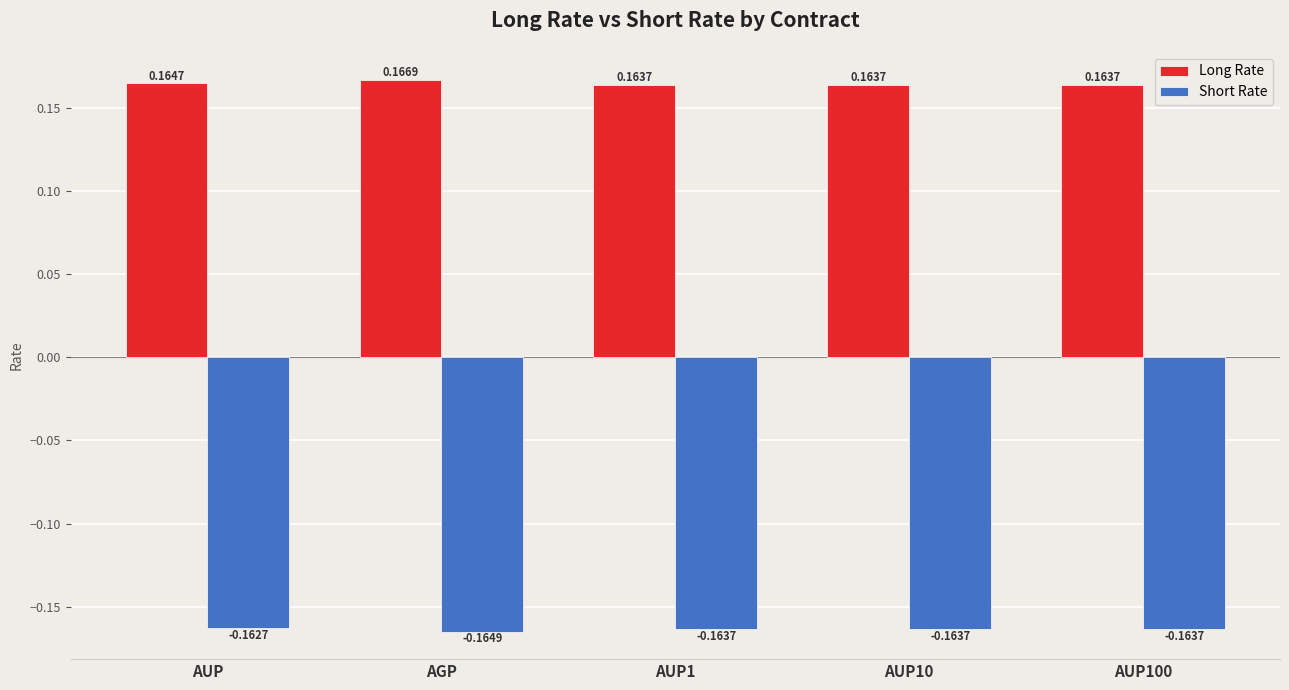

Is the value of Short Rate at AUP100 greater than the value of Long Rate at AUP?

No